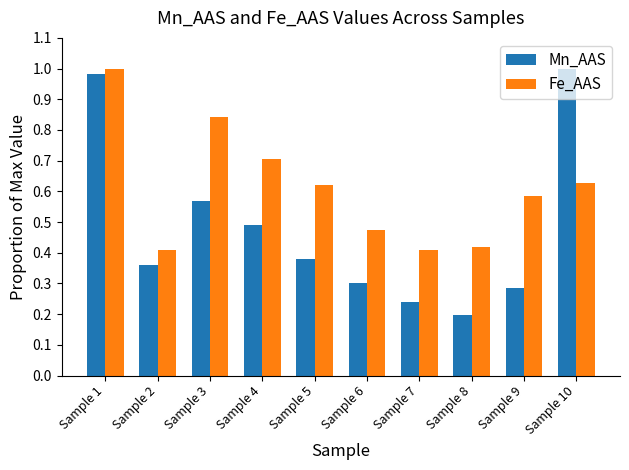

How many bars are there in each group?

2